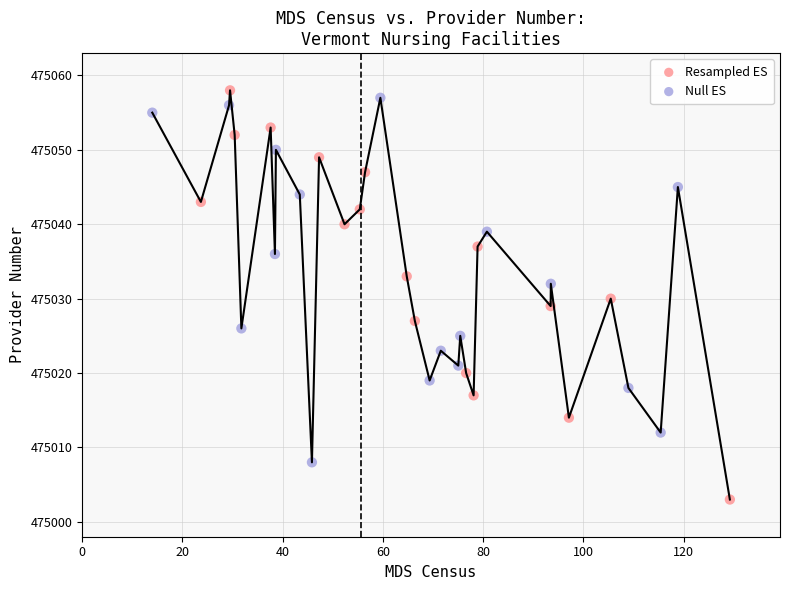

What are all the series names shown in the legend?

Resampled ES, Null ES